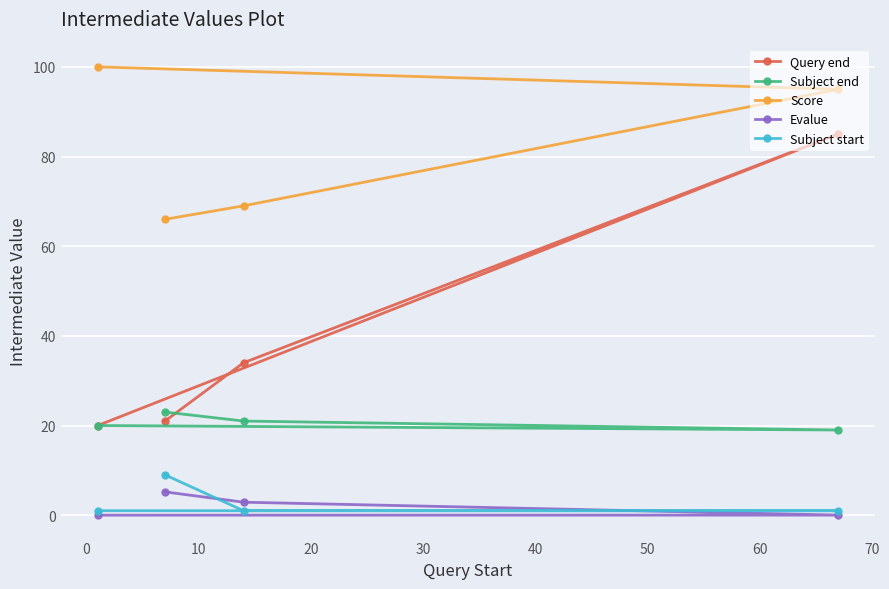

What is the maximum value for Evalue?

5.2